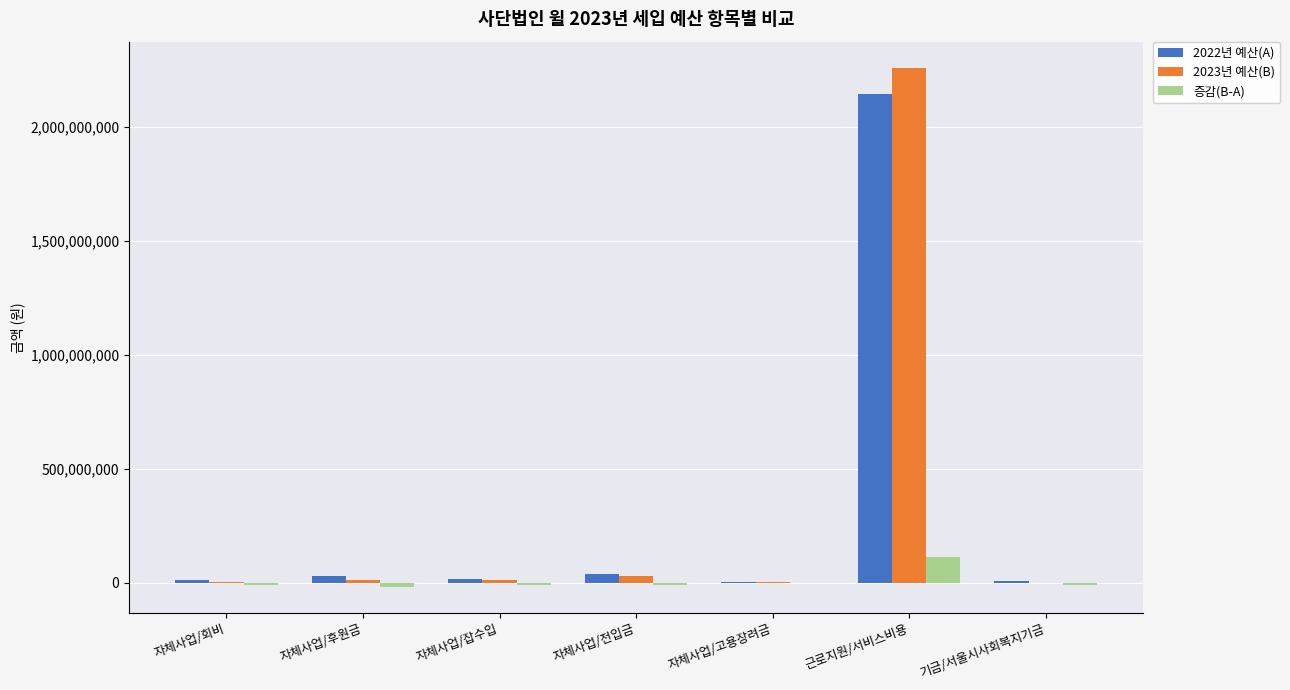

At which category is the sum across all series the highest?

근로지원/서비스비용